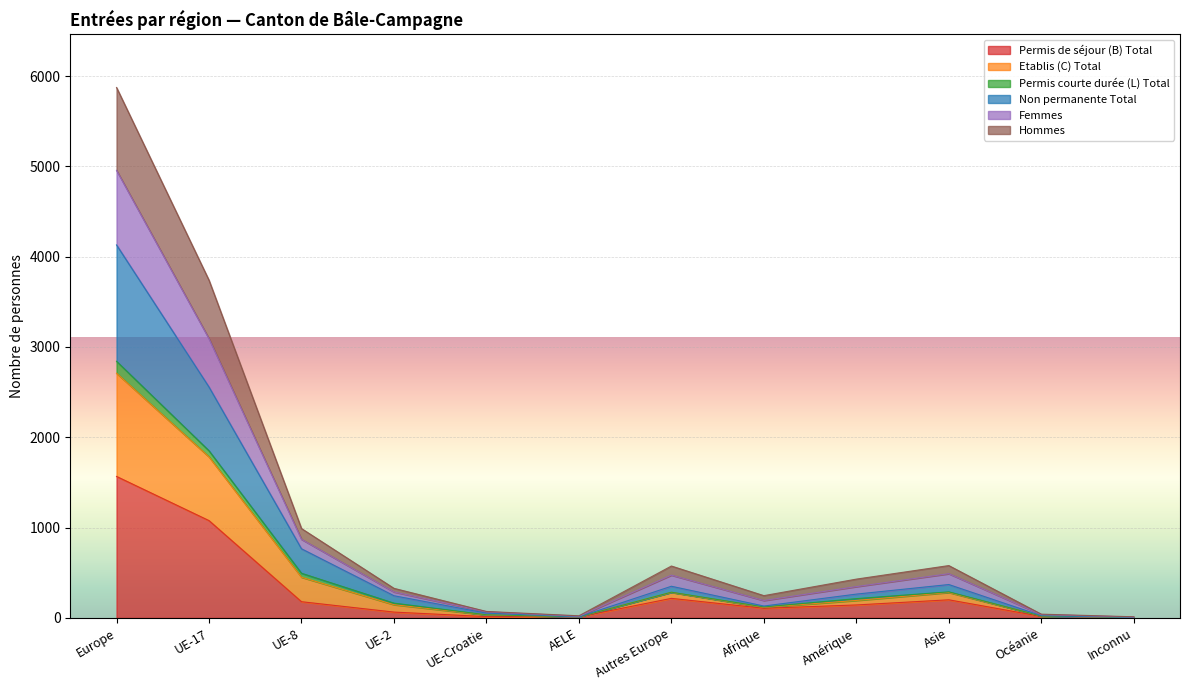

What is the highest value of the Permis de séjour (B) Total series?

1567